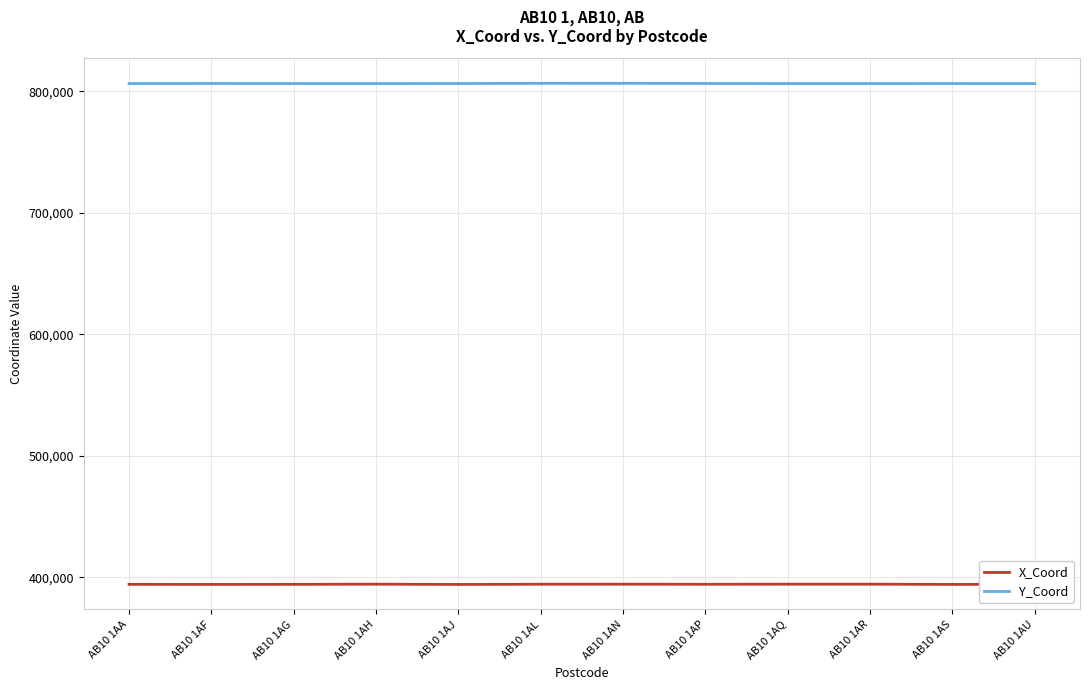

True or false: Y_Coord and X_Coord intersect in this chart.

False